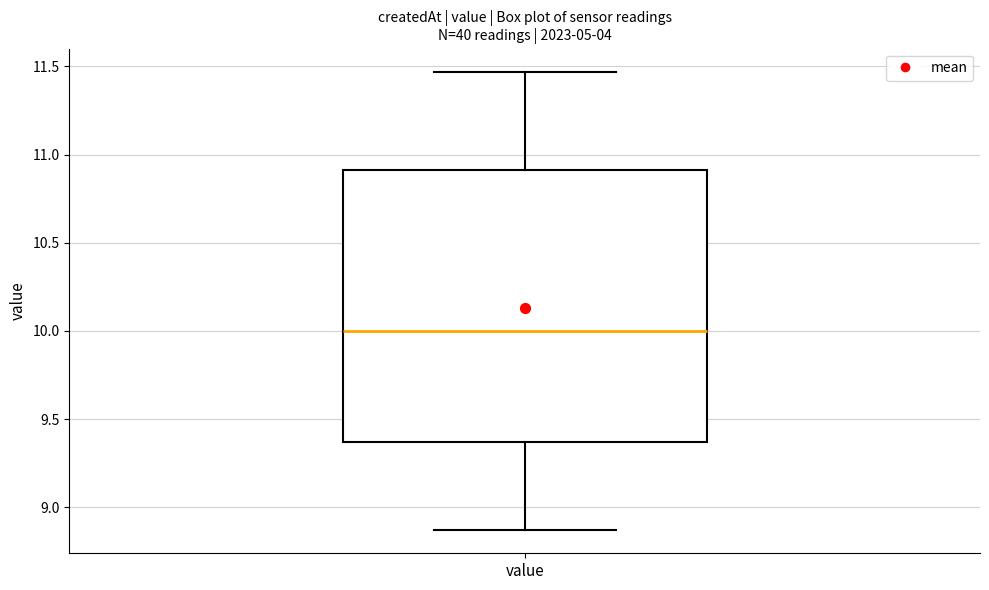

Transcribe this box plot: give where the median line is, the range the box spans, and where the two whiskers end, as read against the y-axis. The values are not printed on the chart, so give them approximately, as read against the axis.

median 10.00, box 9.35 to 10.90, whiskers 8.85 to 11.45